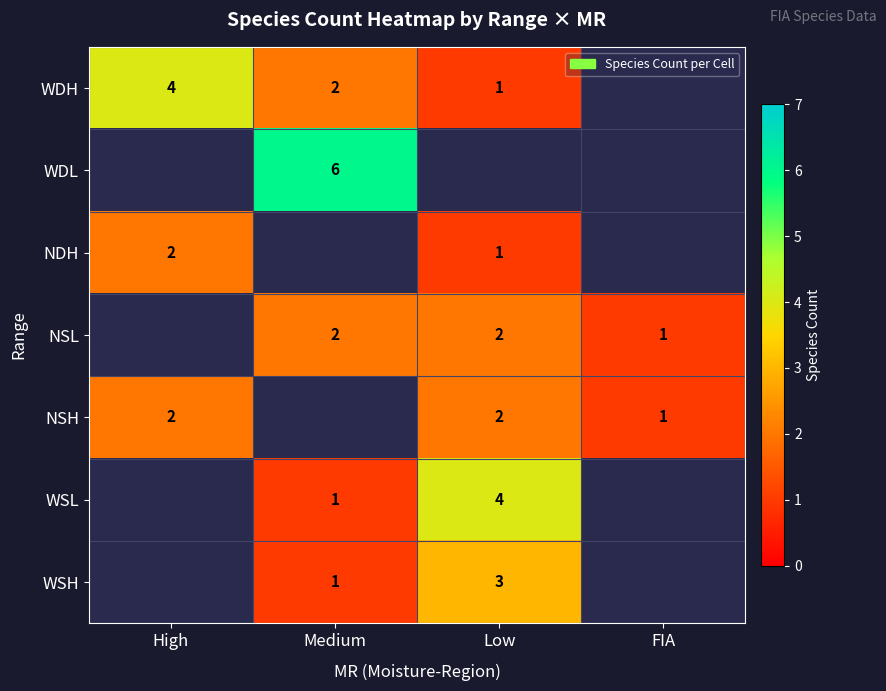

True or false: NSH has a value of 3 at High.

False